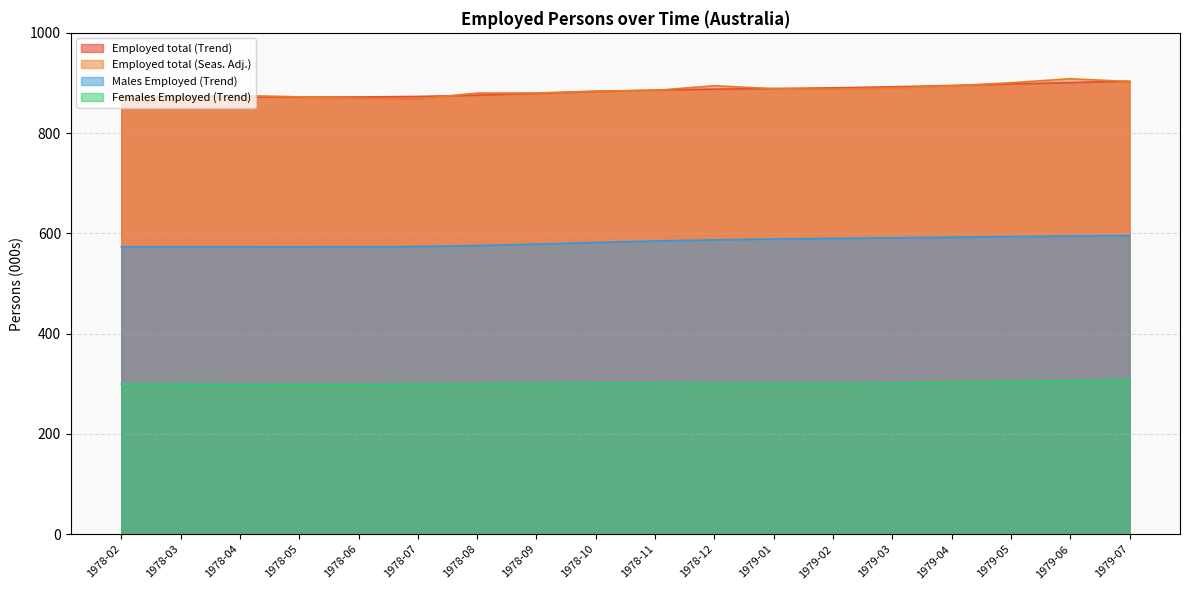

What is the lowest value of the Males Employed (Trend) series?

573.0